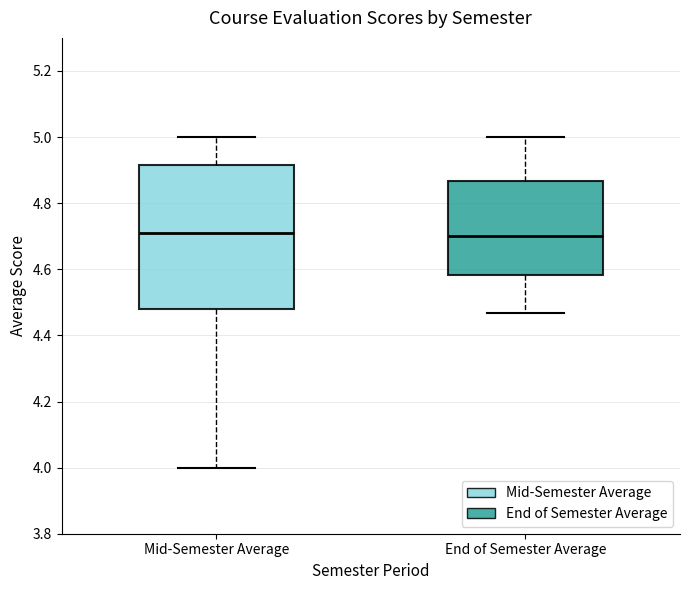

Reading left to right, read every box against the y-axis: the position of its median line, the range the box covers, and the ends of its whiskers. The values are not printed on the chart, so give them approximately, as read against the axis.

Mid-Semester Average: median 4.70, box 4.48 to 4.92, whiskers 4.00 to 5.00
End of Semester Average: median 4.70, box 4.58 to 4.86, whiskers 4.46 to 5.00